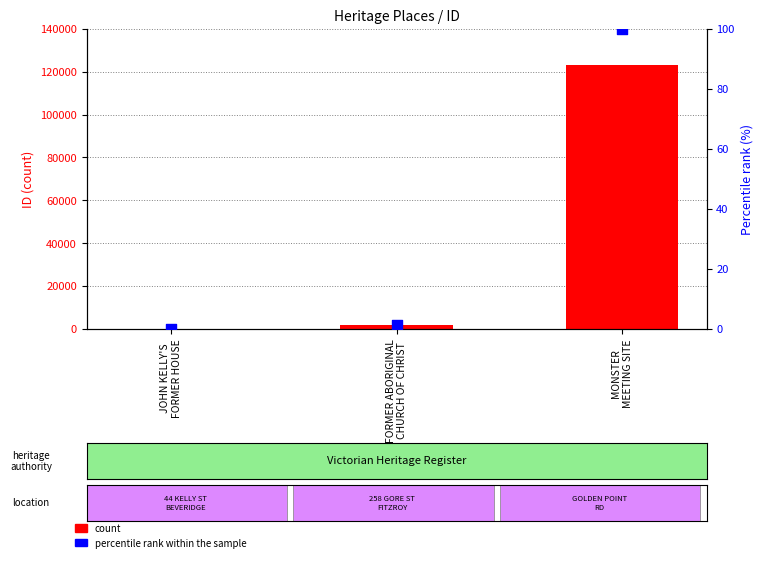

What are all the series names shown in the legend?

count, percentile rank within the sample